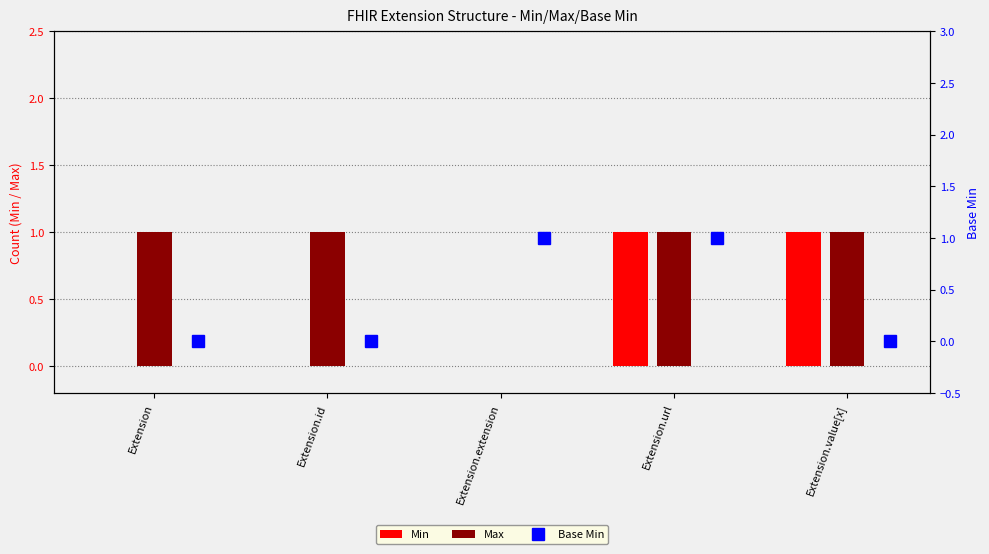

Reading left to right, list all the values displayed in this chart.

Min: 0	0	0	1	1
Max: 1	1	0	1	1
Base Min: 0	0	1	1	0